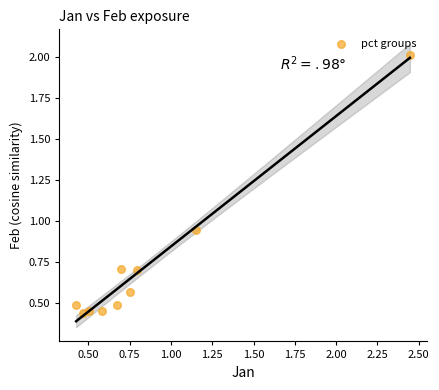

What is the range of X values (max minus min)?

2.0